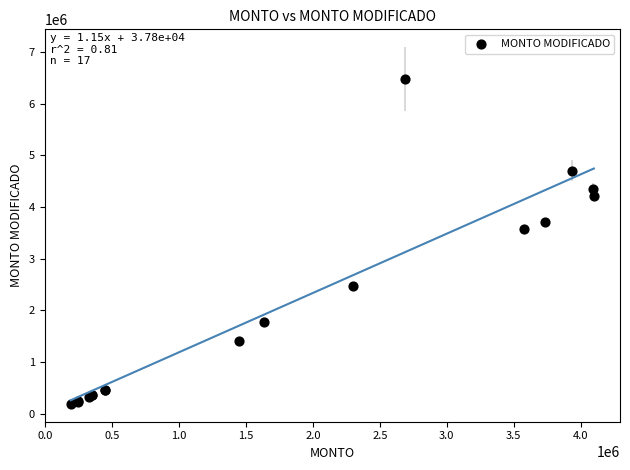

What Y value in the scatter plot is closest to 3334255?

3578586.1